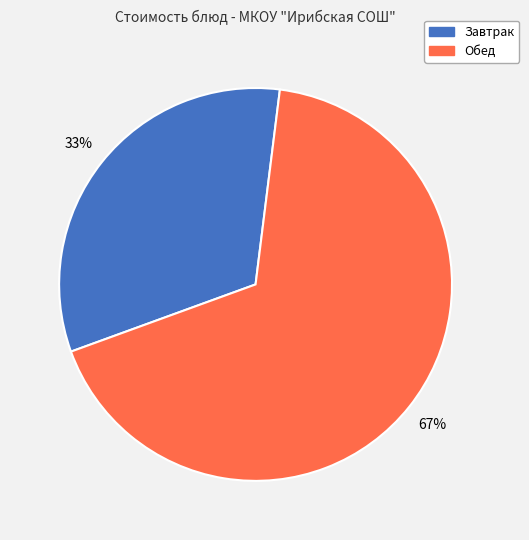

To the nearest percent, what is the average slice percentage?

50%